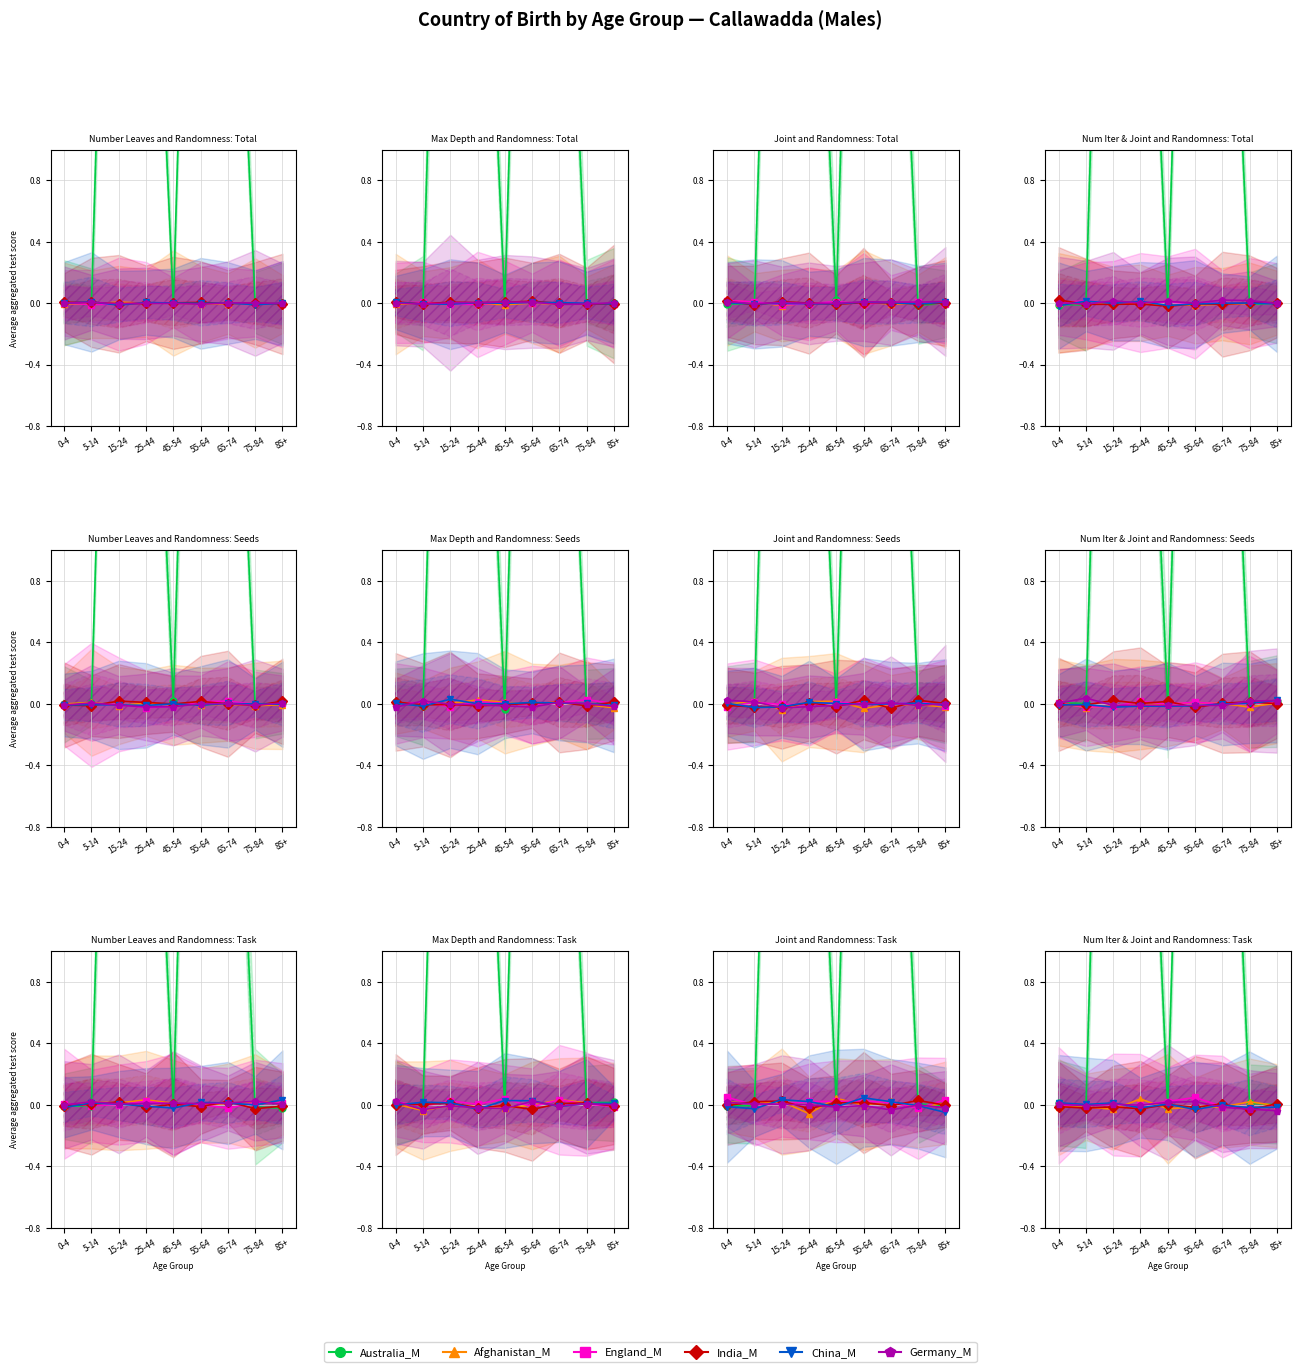

Which has a higher value, 85+ or 0-4?

0-4